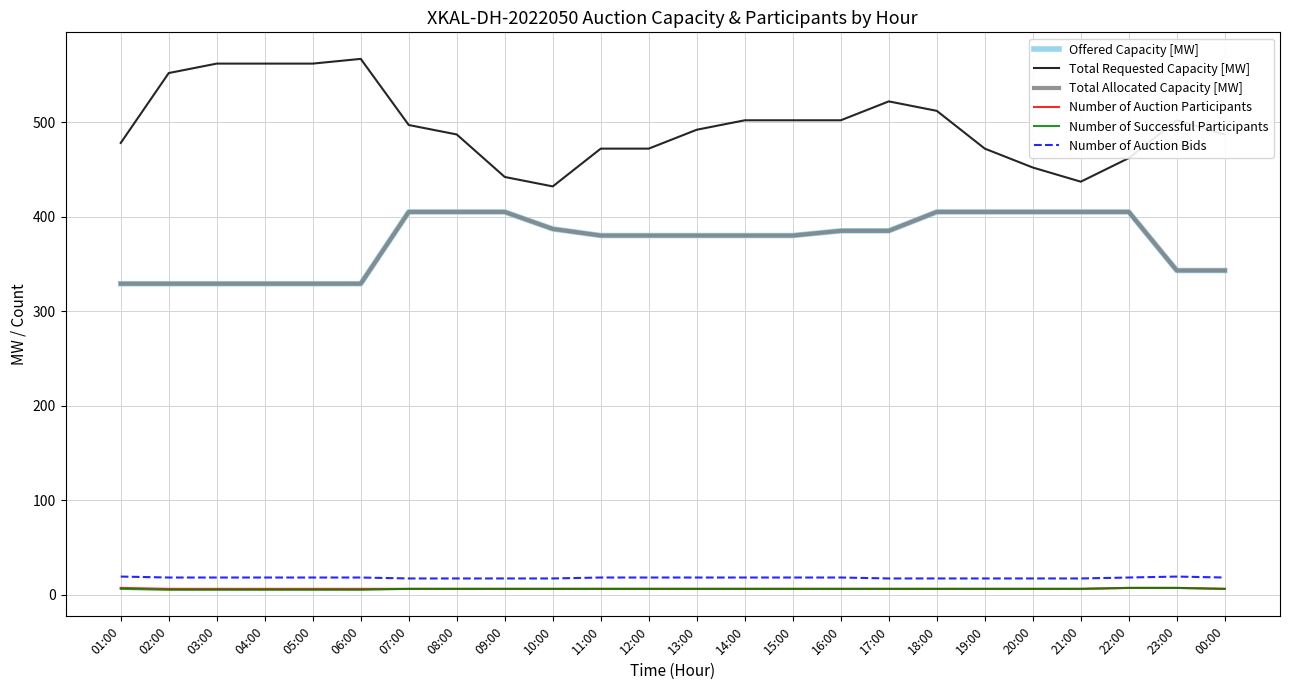

Reading right to left, extract all data points from this chart.

Offered Capacity [MW]: 00:00=343	23:00=343	22:00=405	21:00=405	20:00=405	19:00=405	18:00=405	17:00=385	16:00=385	15:00=380	14:00=380	13:00=380	12:00=380	11:00=380	10:00=387	09:00=405	08:00=405	07:00=405	06:00=329	05:00=329	04:00=329	03:00=329	02:00=329	01:00=329
Total Requested Capacity [MW]: 00:00=487	23:00=502	22:00=462	21:00=437	20:00=452	19:00=472	18:00=512	17:00=522	16:00=502	15:00=502	14:00=502	13:00=492	12:00=472	11:00=472	10:00=432	09:00=442	08:00=487	07:00=497	06:00=567	05:00=562	04:00=562	03:00=562	02:00=552	01:00=478
Total Allocated Capacity [MW]: 00:00=343	23:00=343	22:00=405	21:00=405	20:00=405	19:00=405	18:00=405	17:00=385	16:00=385	15:00=380	14:00=380	13:00=380	12:00=380	11:00=380	10:00=387	09:00=405	08:00=405	07:00=405	06:00=329	05:00=329	04:00=329	03:00=329	02:00=329	01:00=329
Number of Auction Participants: 00:00=6	23:00=7	22:00=7	21:00=6	20:00=6	19:00=6	18:00=6	17:00=6	16:00=6	15:00=6	14:00=6	13:00=6	12:00=6	11:00=6	10:00=6	09:00=6	08:00=6	07:00=6	06:00=6	05:00=6	04:00=6	03:00=6	02:00=6	01:00=7
Number of Successful Participants: 00:00=6	23:00=7	22:00=7	21:00=6	20:00=6	19:00=6	18:00=6	17:00=6	16:00=6	15:00=6	14:00=6	13:00=6	12:00=6	11:00=6	10:00=6	09:00=6	08:00=6	07:00=6	06:00=5	05:00=5	04:00=5	03:00=5	02:00=5	01:00=6
Number of Auction Bids: 00:00=18	23:00=19	22:00=18	21:00=17	20:00=17	19:00=17	18:00=17	17:00=17	16:00=18	15:00=18	14:00=18	13:00=18	12:00=18	11:00=18	10:00=17	09:00=17	08:00=17	07:00=17	06:00=18	05:00=18	04:00=18	03:00=18	02:00=18	01:00=19